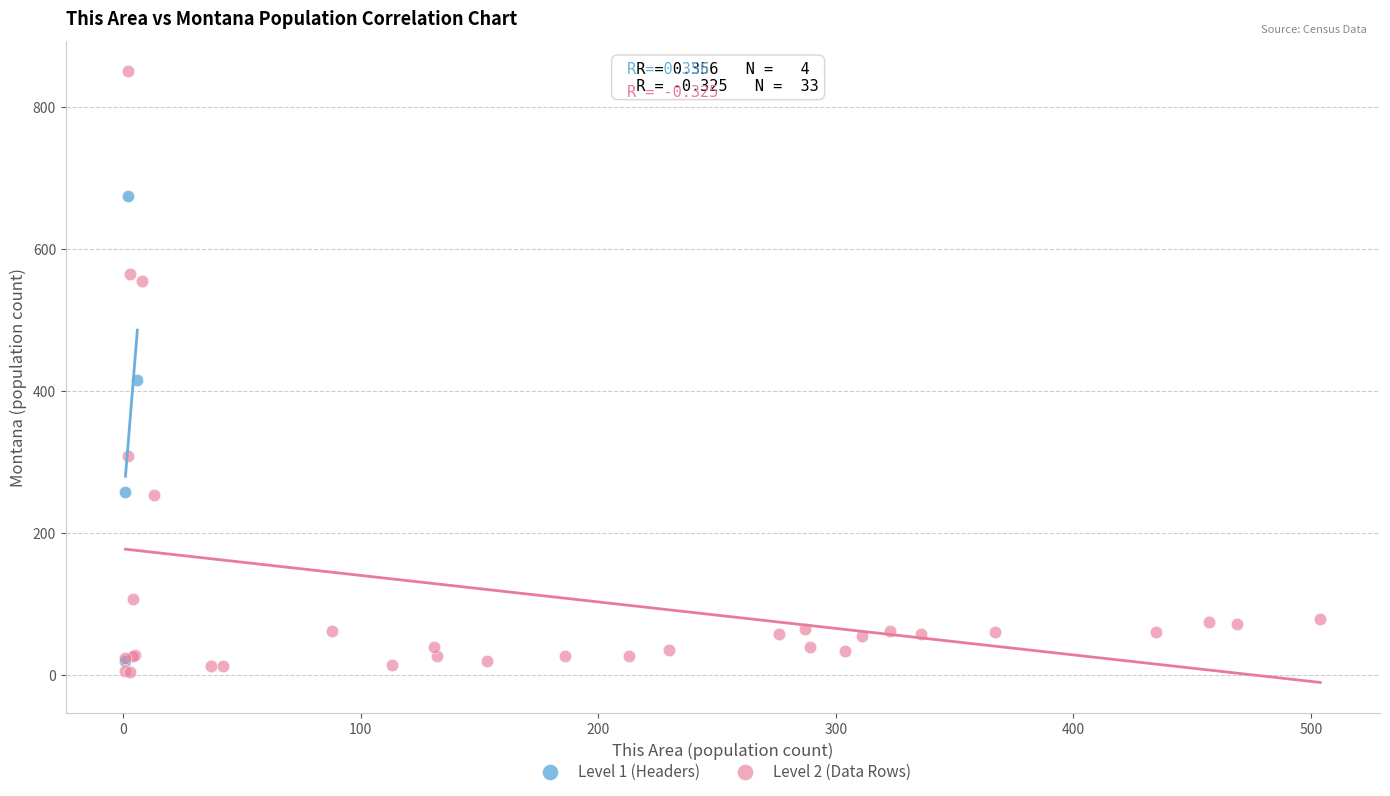

Which series has the largest Y range (max minus min)?

Level 2 (Data Rows)